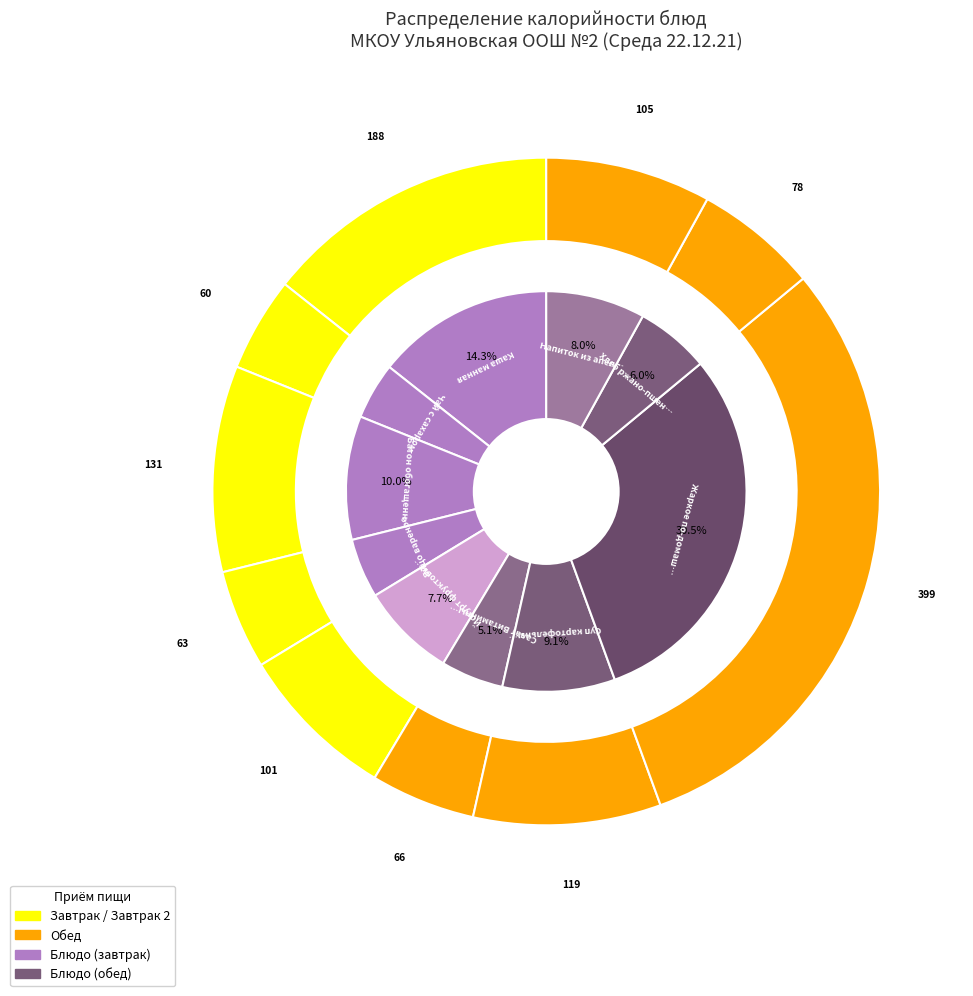

Count the number of slices in the pie.

10